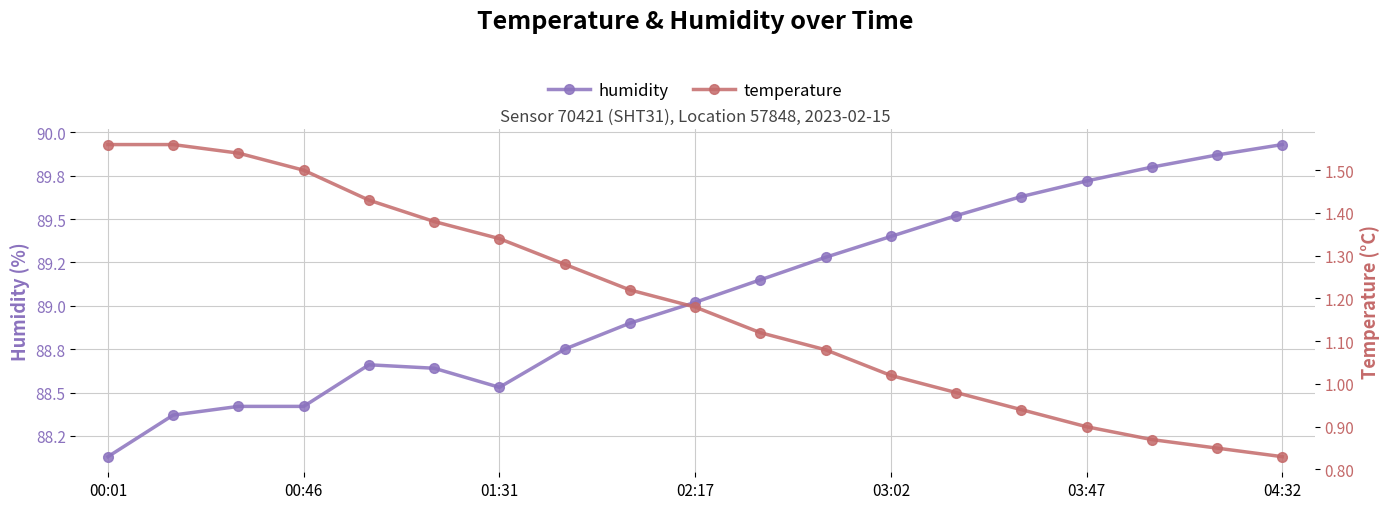

Rank the series by their maximum value, from lowest to highest.

temperature, humidity